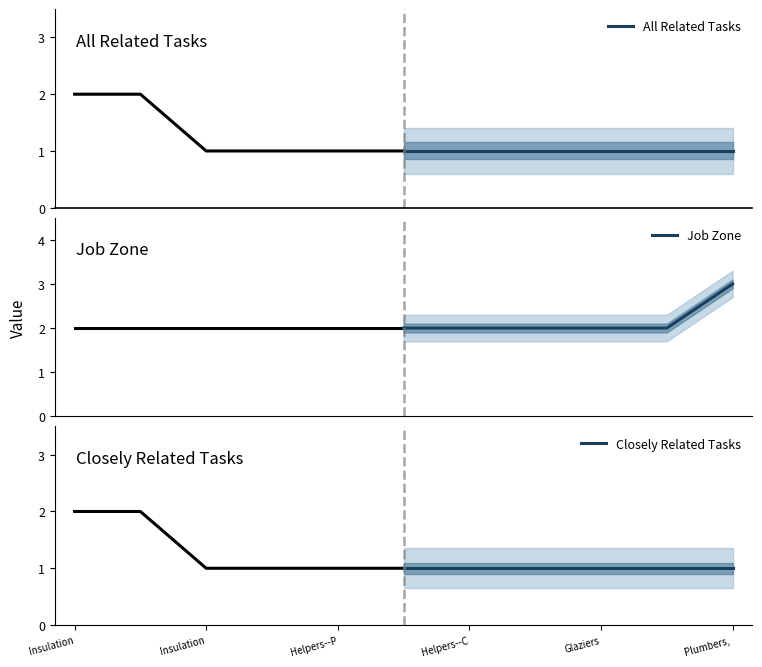

Is it true that Closely Related Tasks equals 1 at Insulation?

True